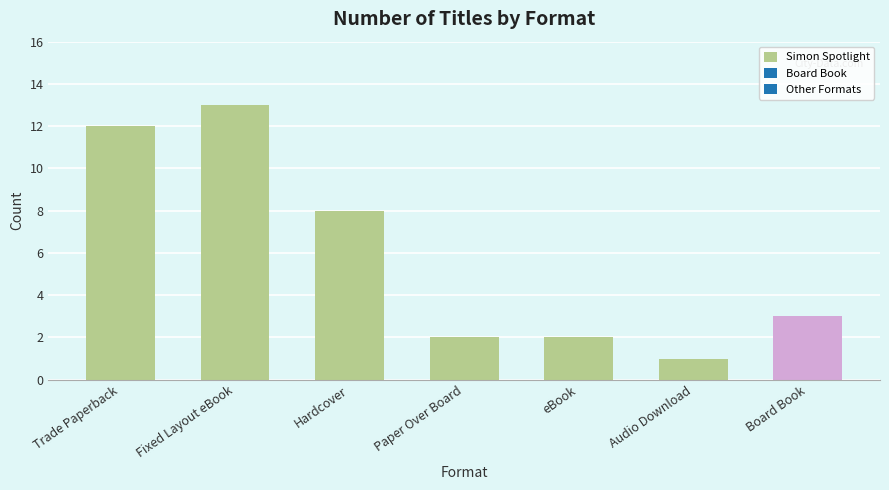

Which label corresponds to the largest value in the chart?

Fixed Layout eBook